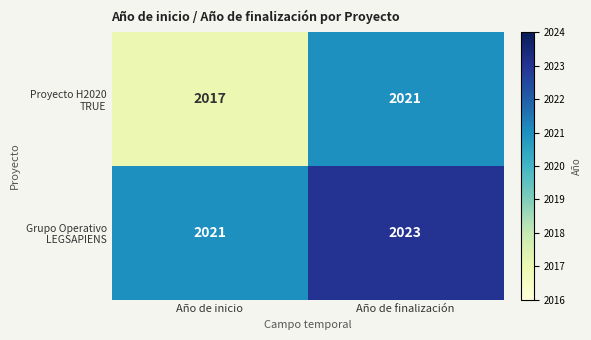

What is the difference between the highest and lowest values at Año de inicio?

4